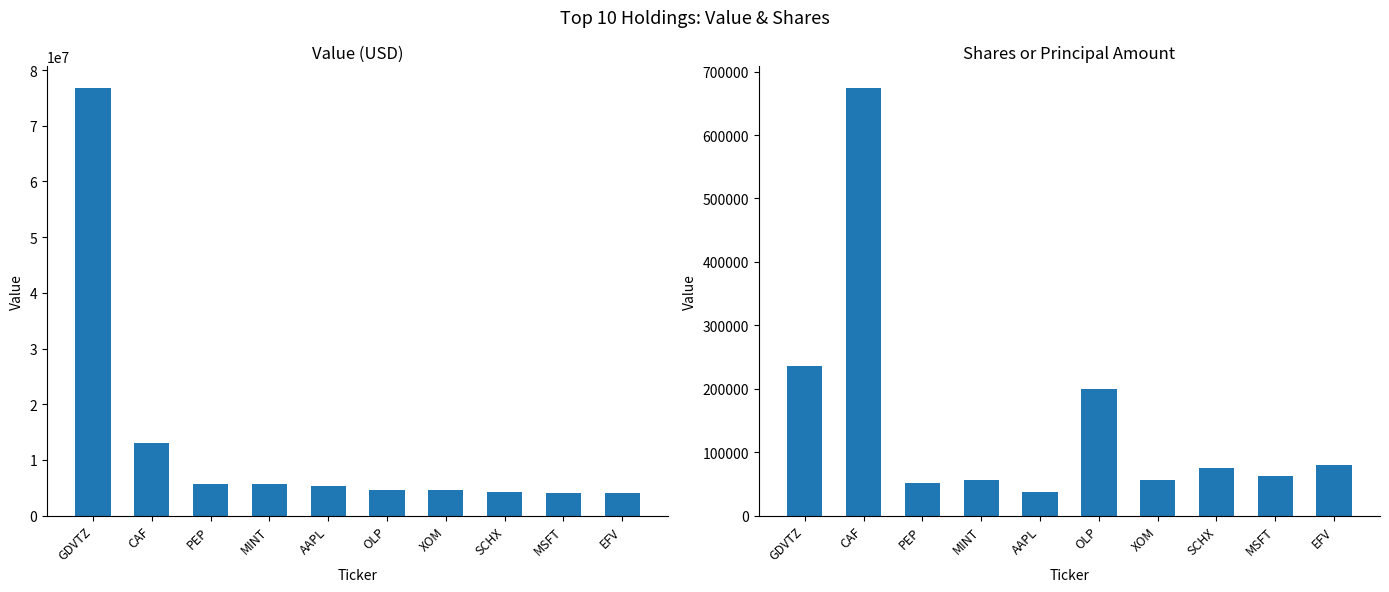

How many values in the Value series are below 5356000?

5